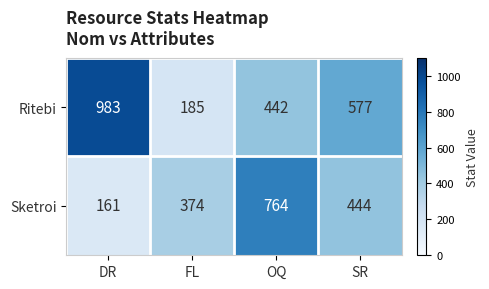

What is the spread (max minus min) of values at OQ?

322